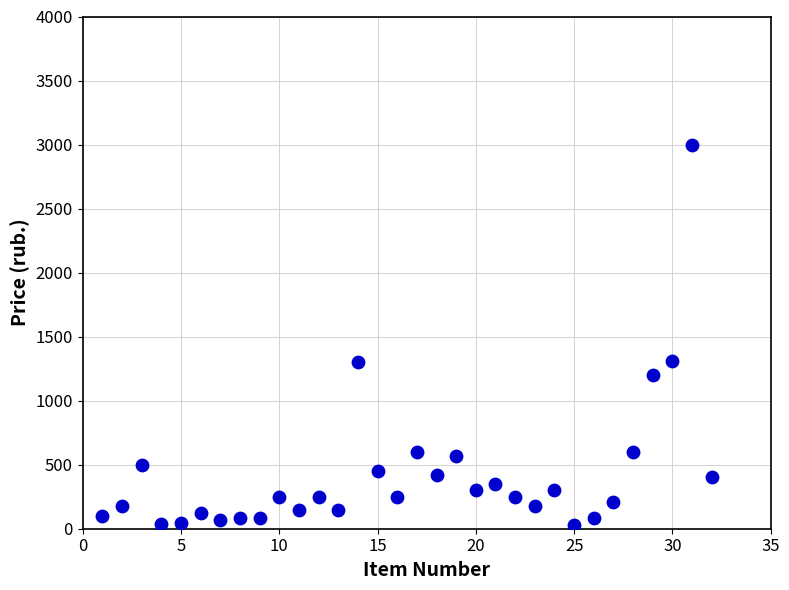

What is the range of Y values (max minus min)?

2970